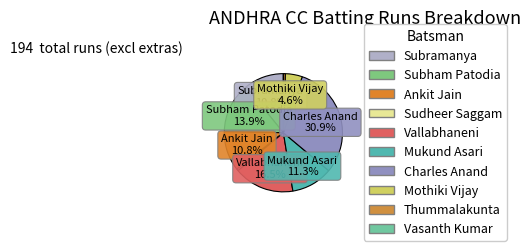

Is it true that Mothiki Vijay is 17% of the pie?

False